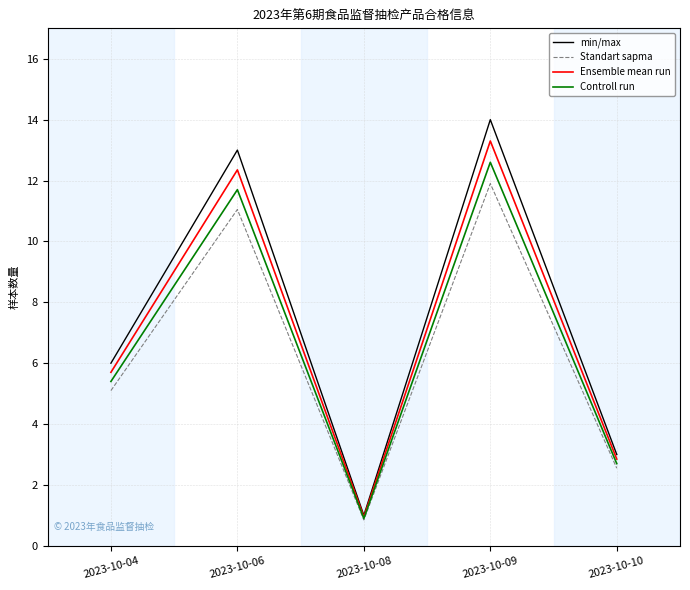

At which label is Ensemble mean run closest to 7?

2023-10-04